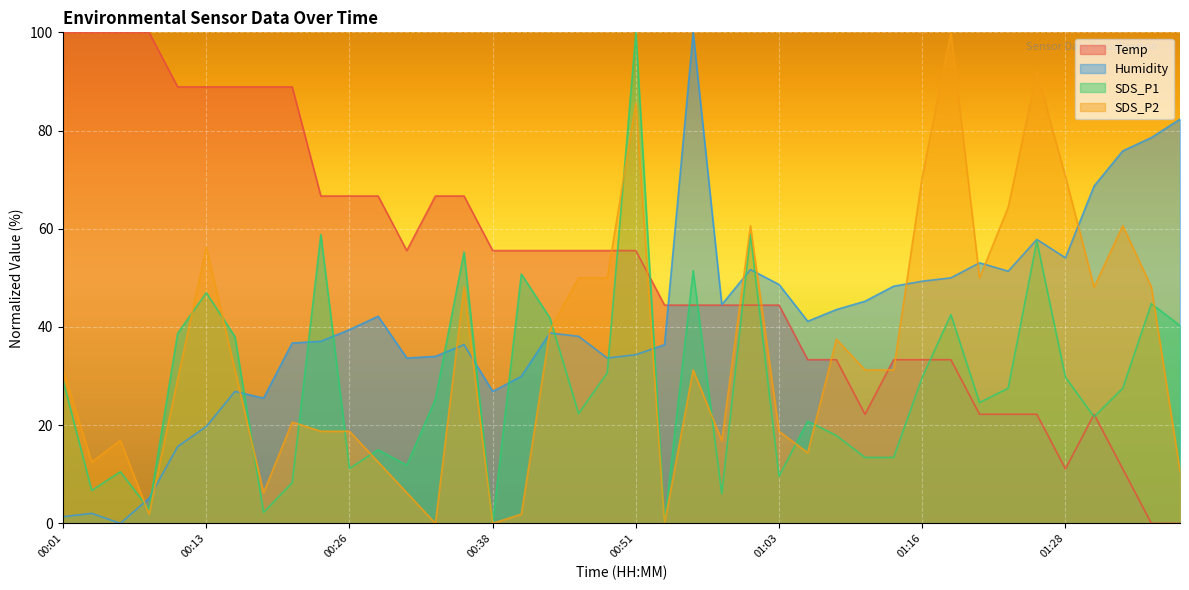

Where is SDS_P1 nearest to the value 50?

00:41